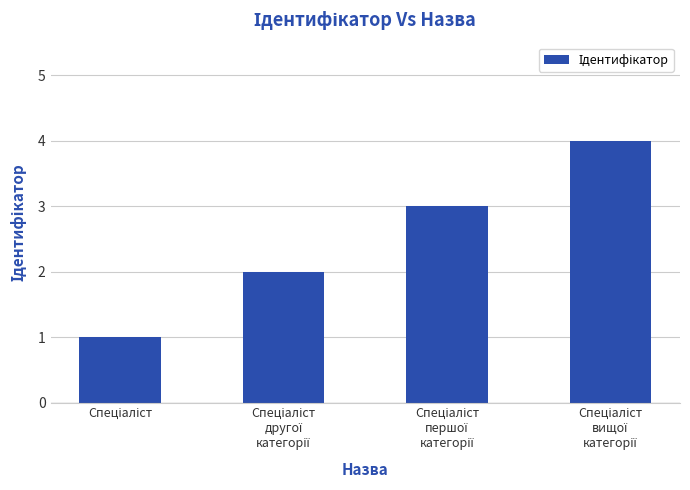

Reading left to right, what are all the values shown in this chart?

1	2	3	4